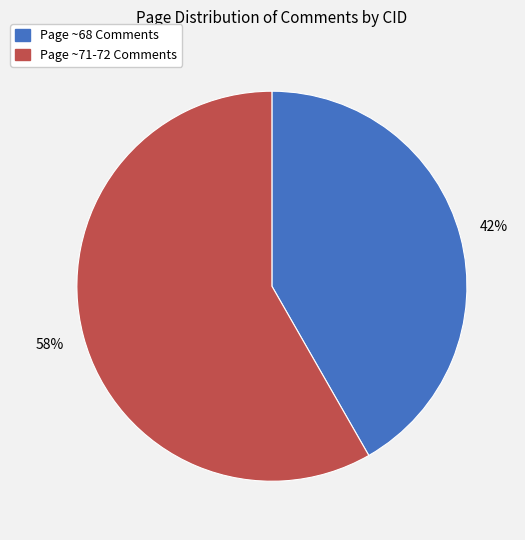

Count the number of slices in the pie.

2